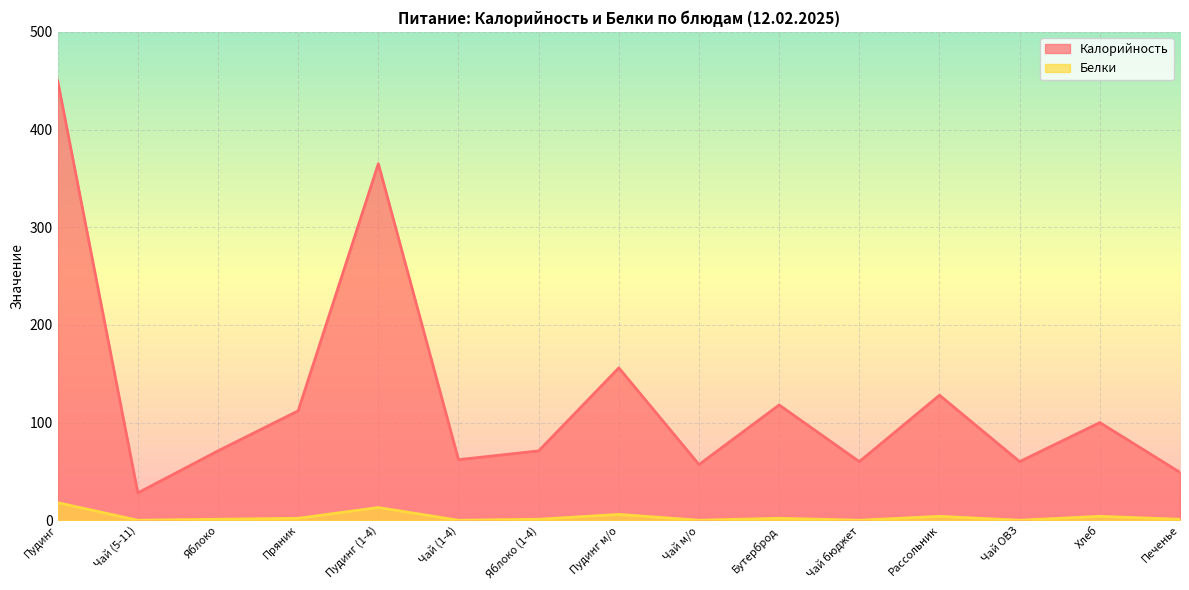

The Калорийность series shows 365 at Пудинг (1-4). True or false?

True